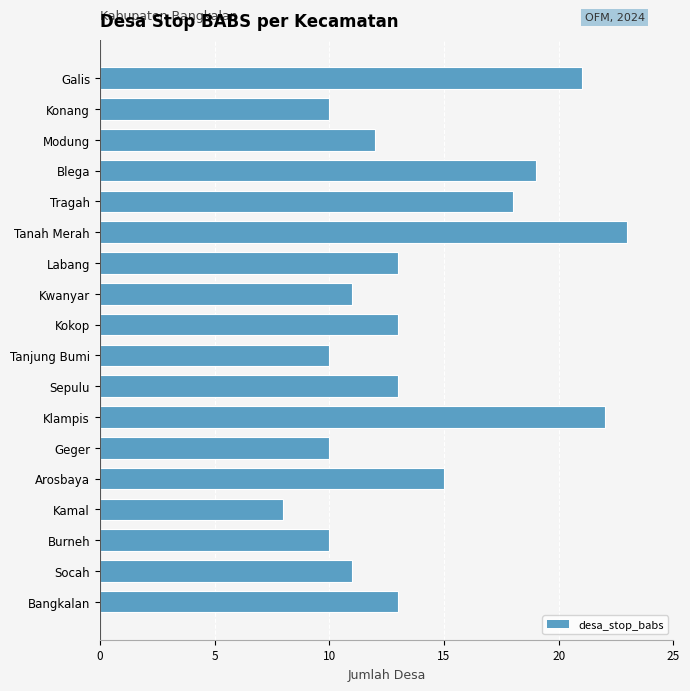

How many distinct data groups are displayed?

1